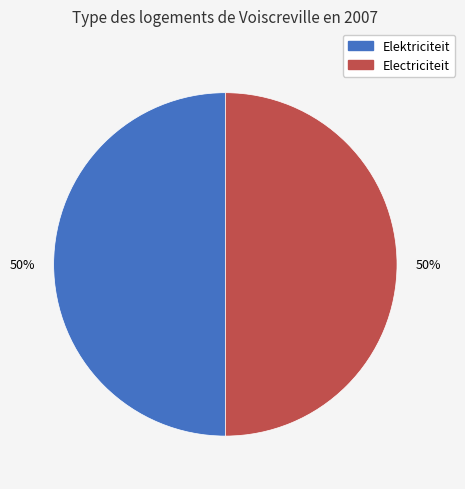

Is it true that Electriciteit is 37% of the pie?

False